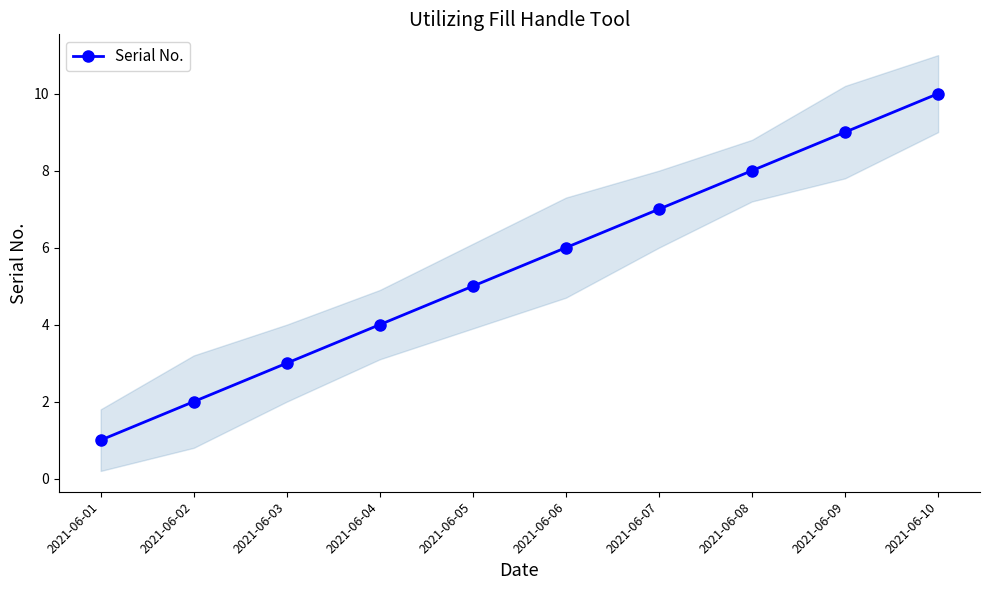

Reading left to right, transcribe all the data shown in this chart.

2021-06-01=1	2021-06-02=2	2021-06-03=3	2021-06-04=4	2021-06-05=5	2021-06-06=6	2021-06-07=7	2021-06-08=8	2021-06-09=9	2021-06-10=10